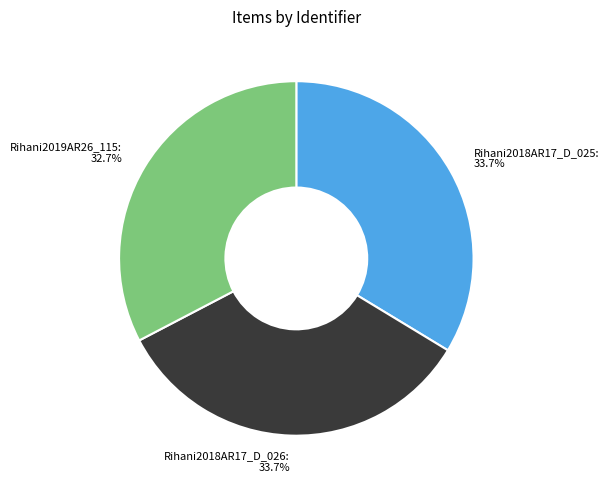

Does any single category account for the majority?

No